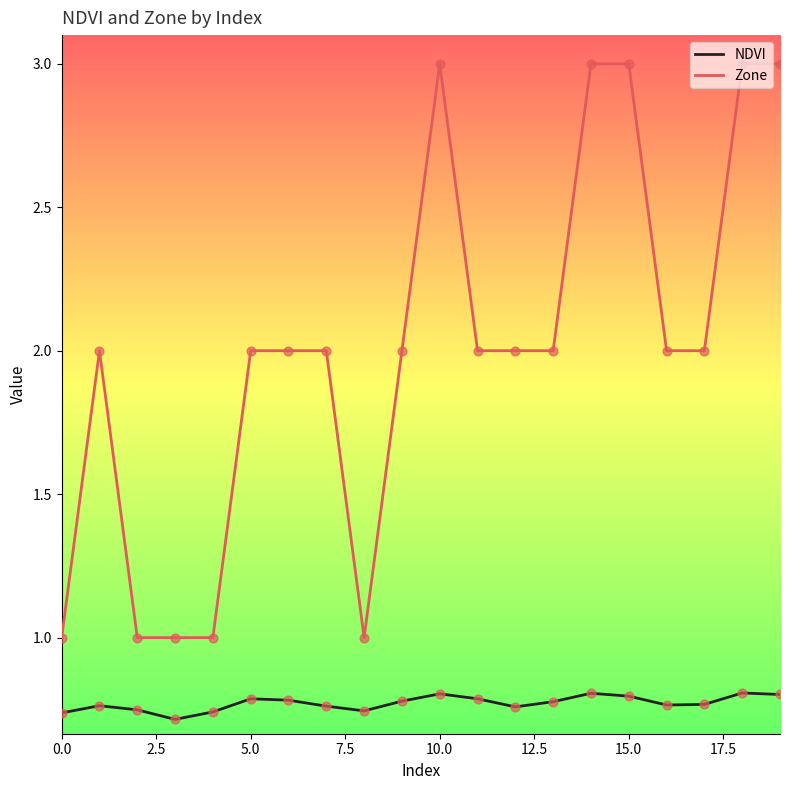

Which series has the largest total across all categories?

Zone